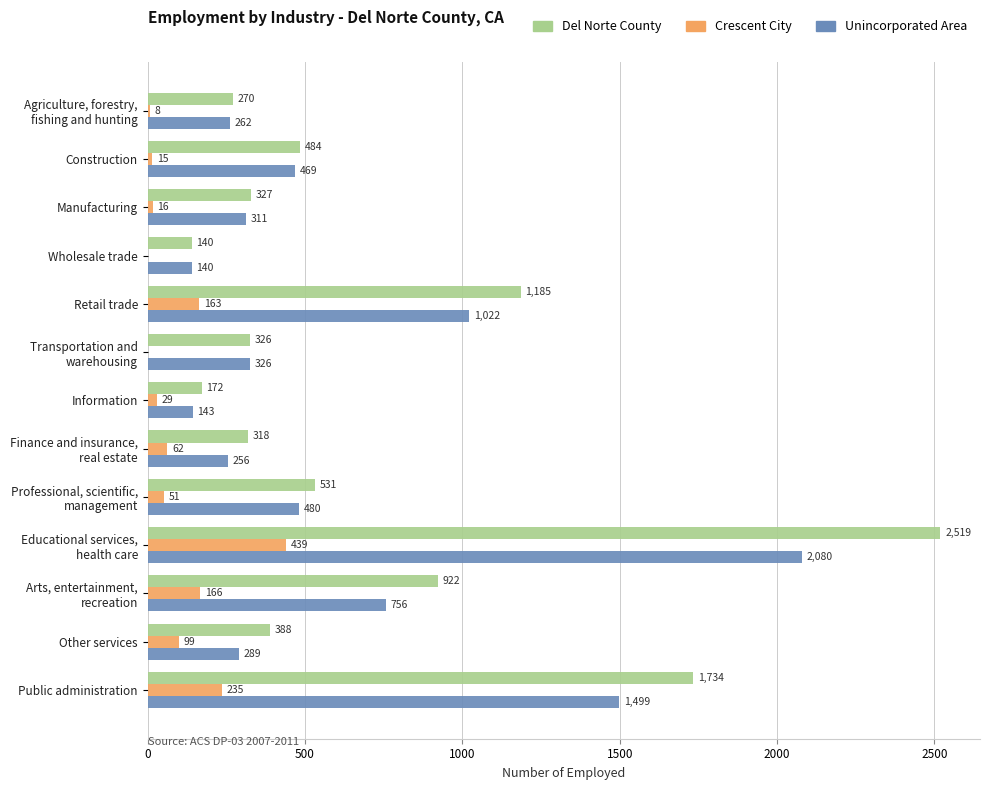

The value of Unincorporated Area at Manufacturing is 311. True or false?

True